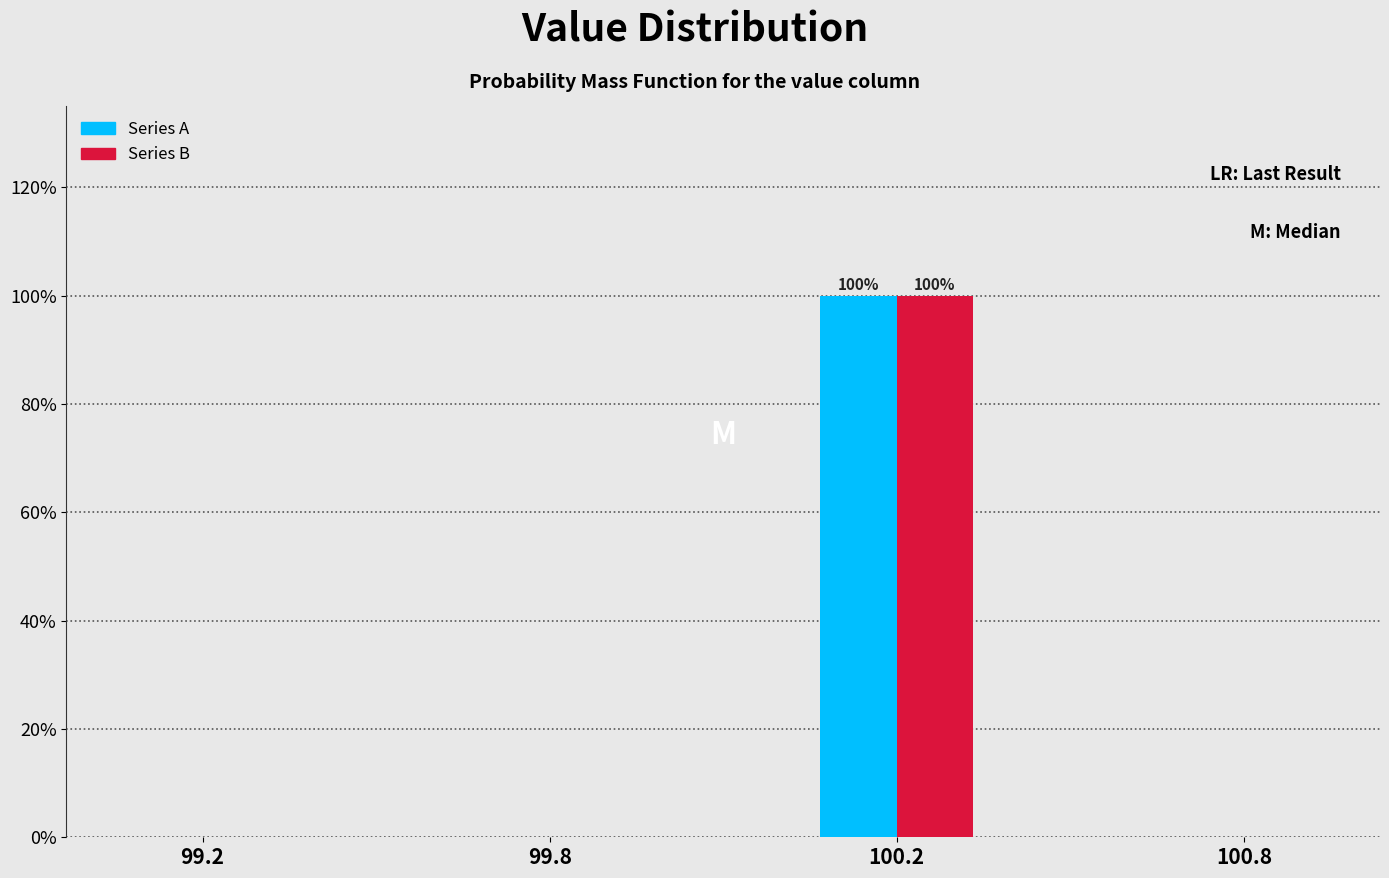

Reading right to left, list all the values displayed in this chart.

Series A: 100.8=0	100.2=100	99.8=0	99.2=0
Series B: 100.8=0	100.2=100	99.8=0	99.2=0